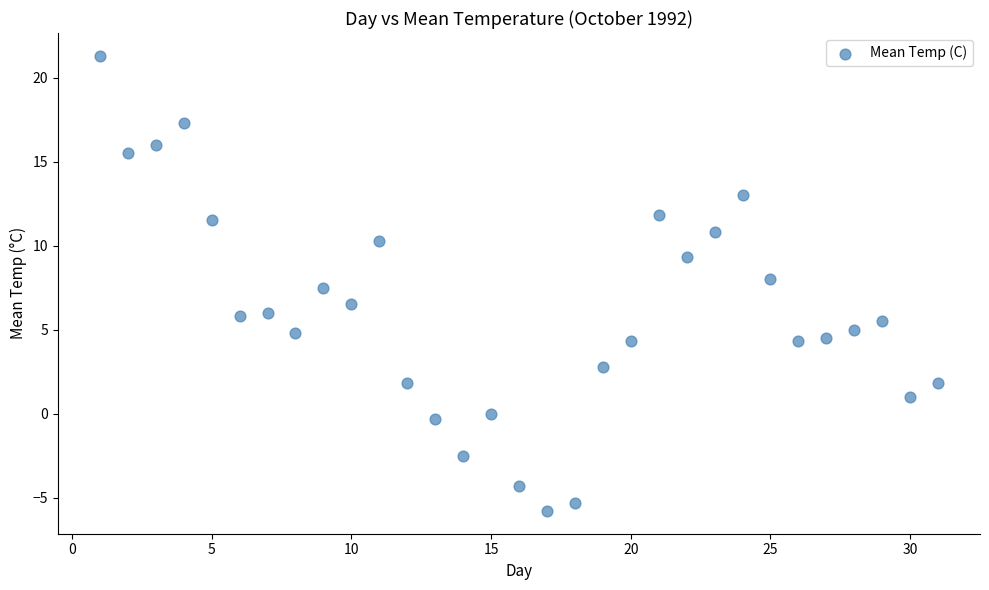

What is the range of Y values (max minus min)?

27.1